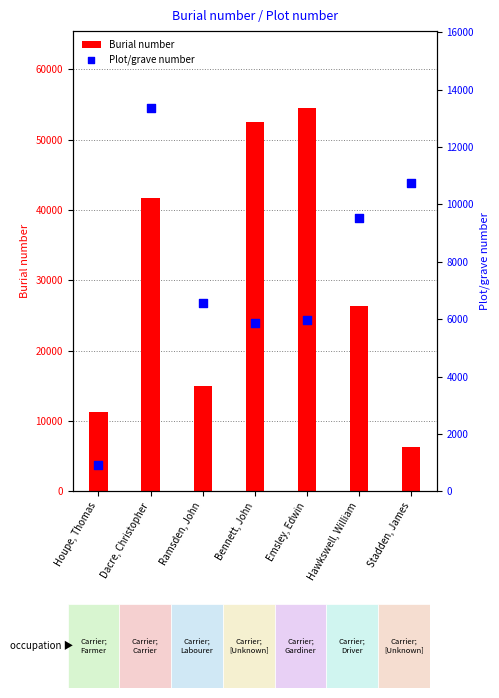

Which series reaches the minimum Y coordinate?

Plot/grave number